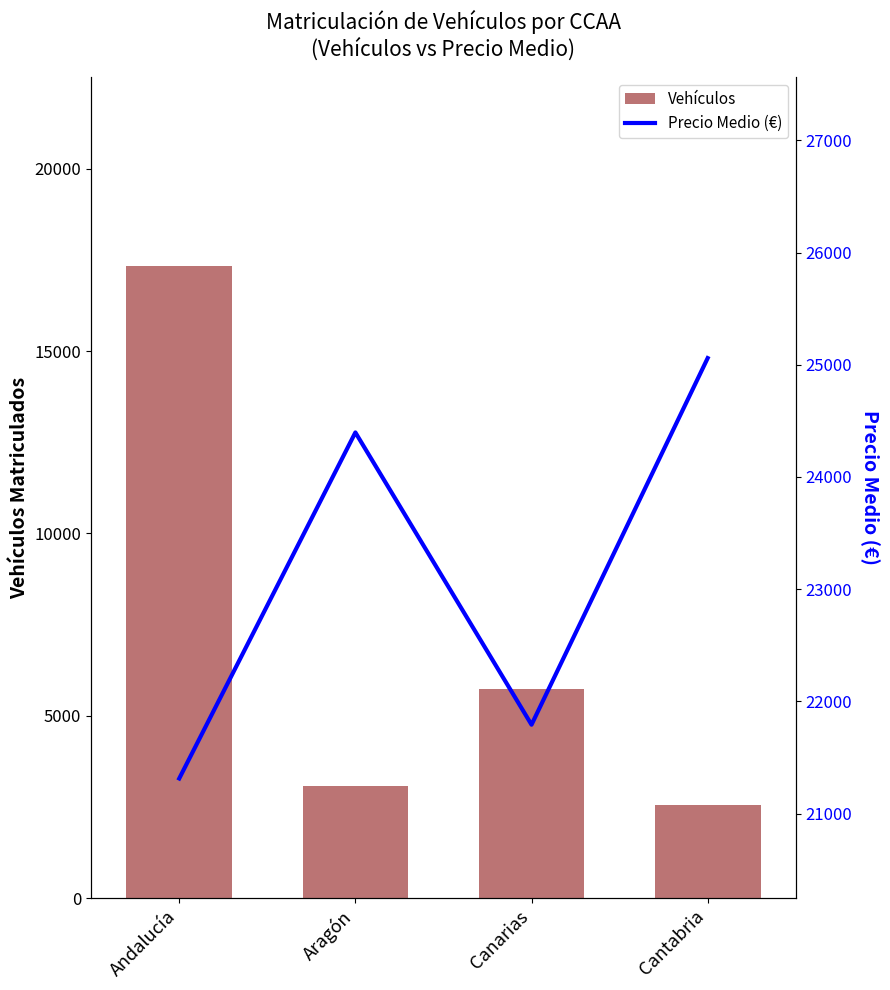

Which category has the highest value in the Vehículos series?

Andalucía